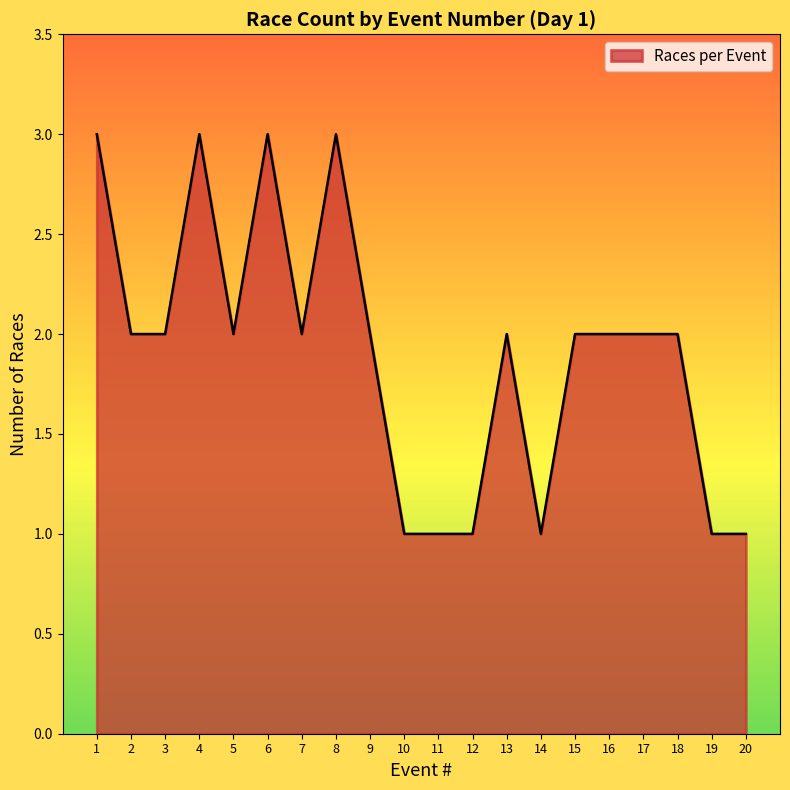

What is the greatest value displayed?

3